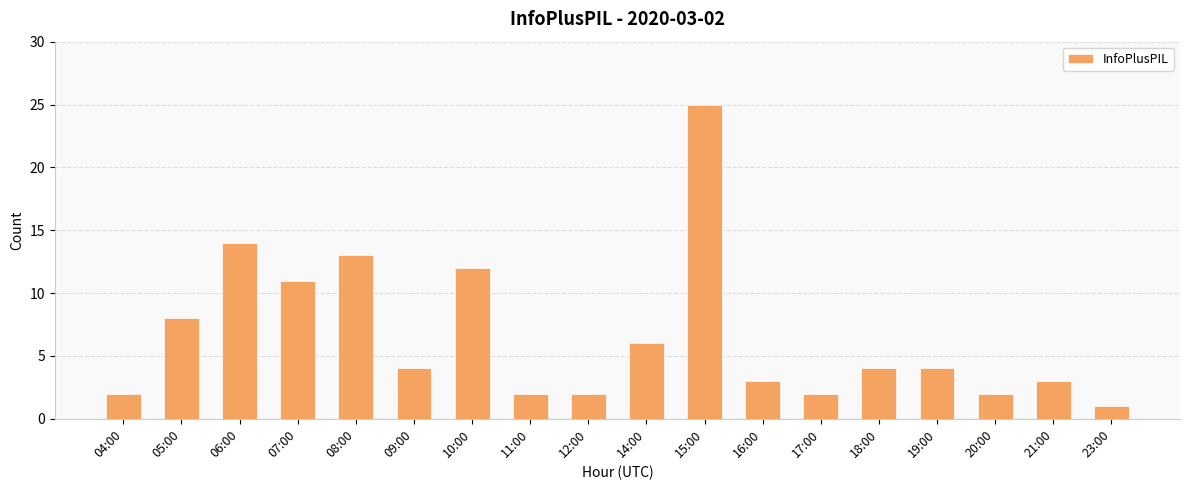

At which label is the value closest to 13?

08:00